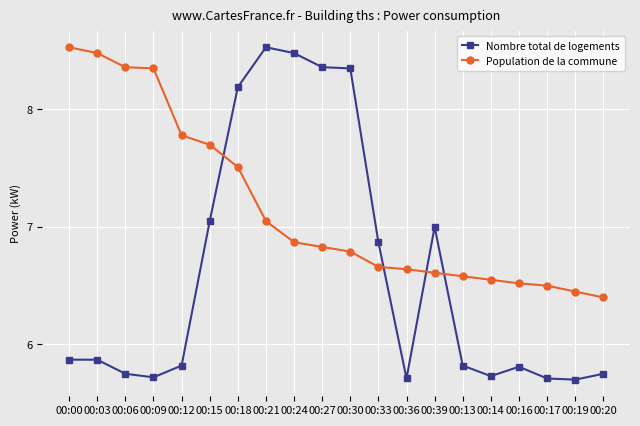

What is the label of the 4th point from the left?

00:09